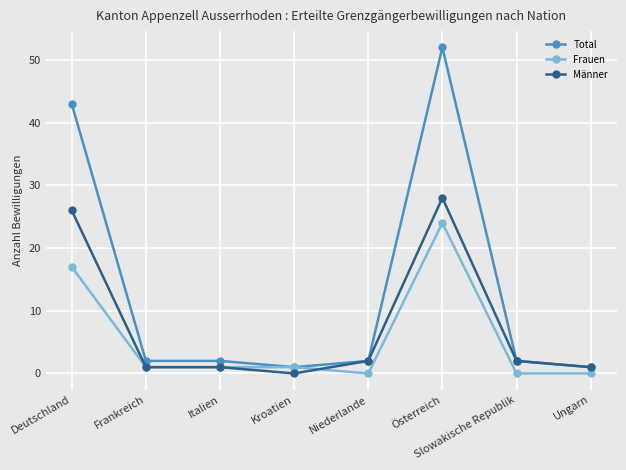

What is the label of the 7th point from the right?

Frankreich